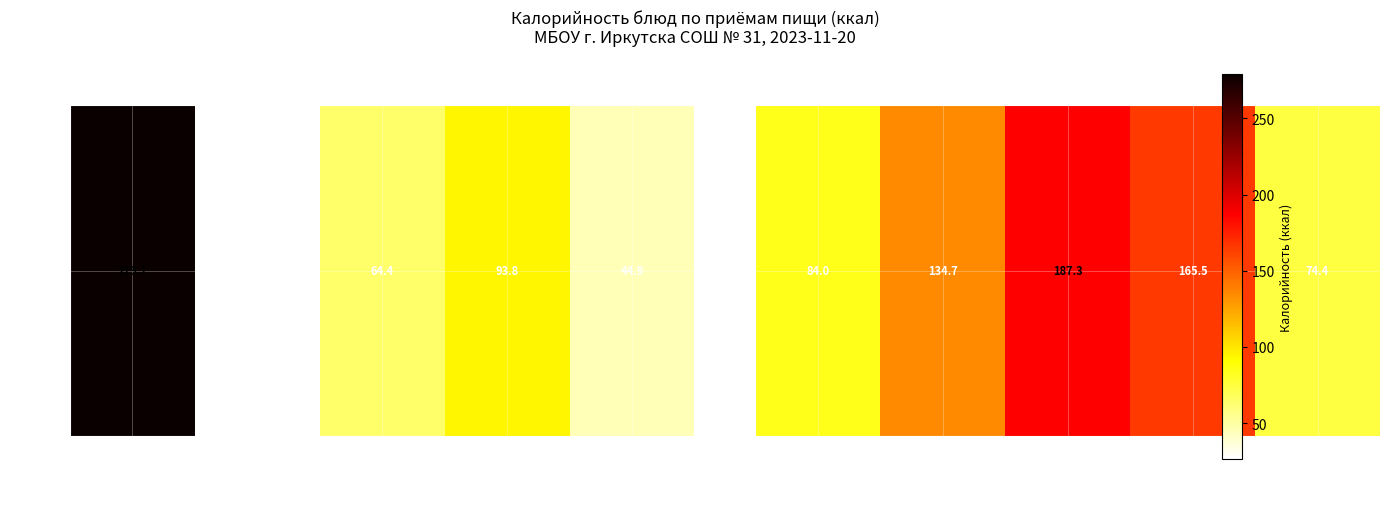

What is the approximate value at Напиток?

134.7